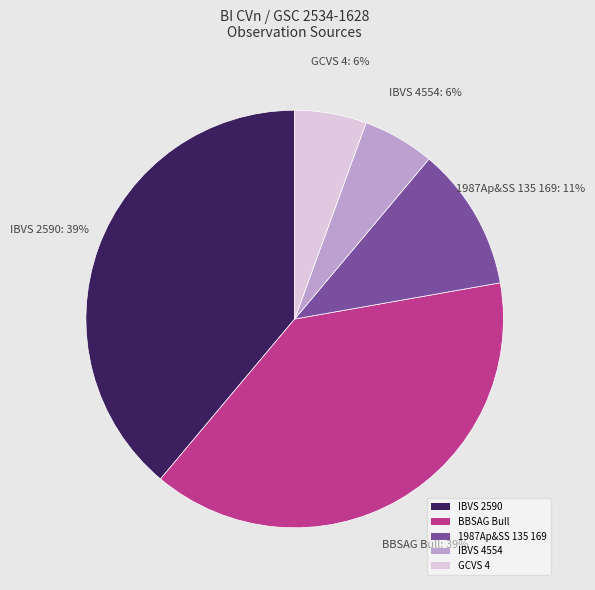

Do IBVS 2590 and IBVS 4554 together represent more than half of the pie?

No